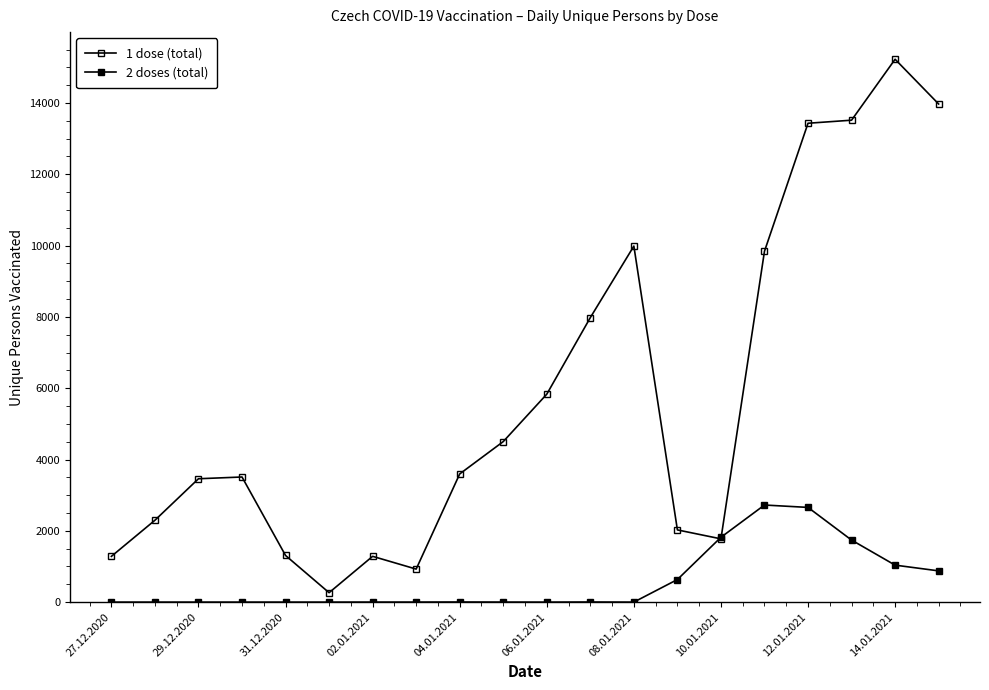

Rank the series by their maximum value, from lowest to highest.

2 doses (total), 1 dose (total)